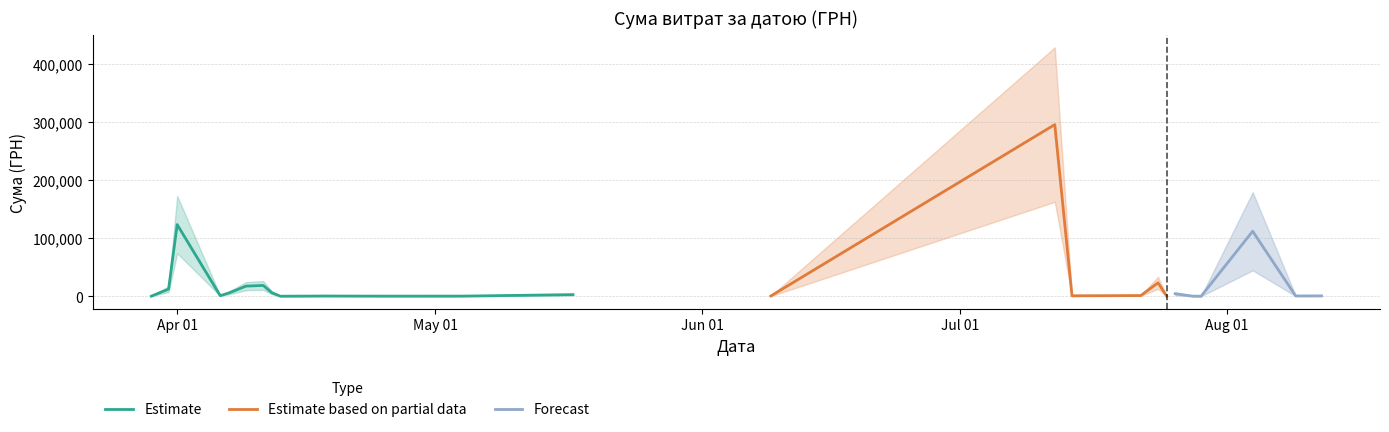

The Estimate based on partial data series shows 3855.6 at 20. True or false?

True